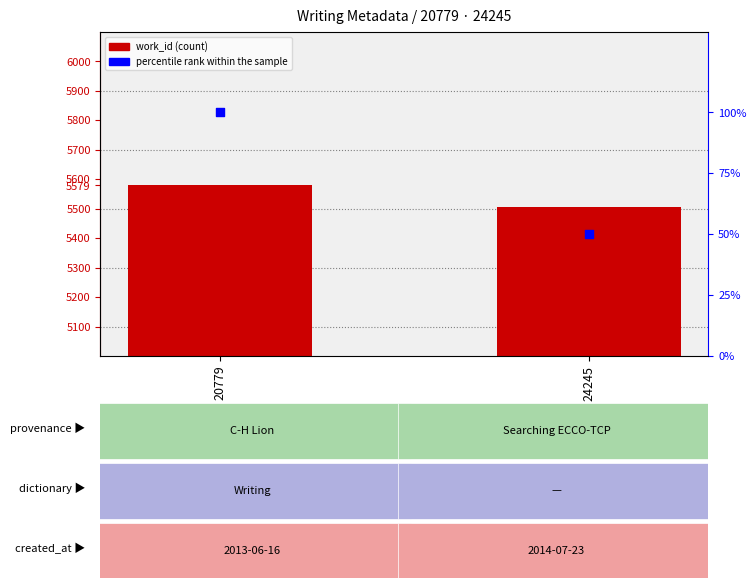

At which category is the sum across all series the highest?

20779